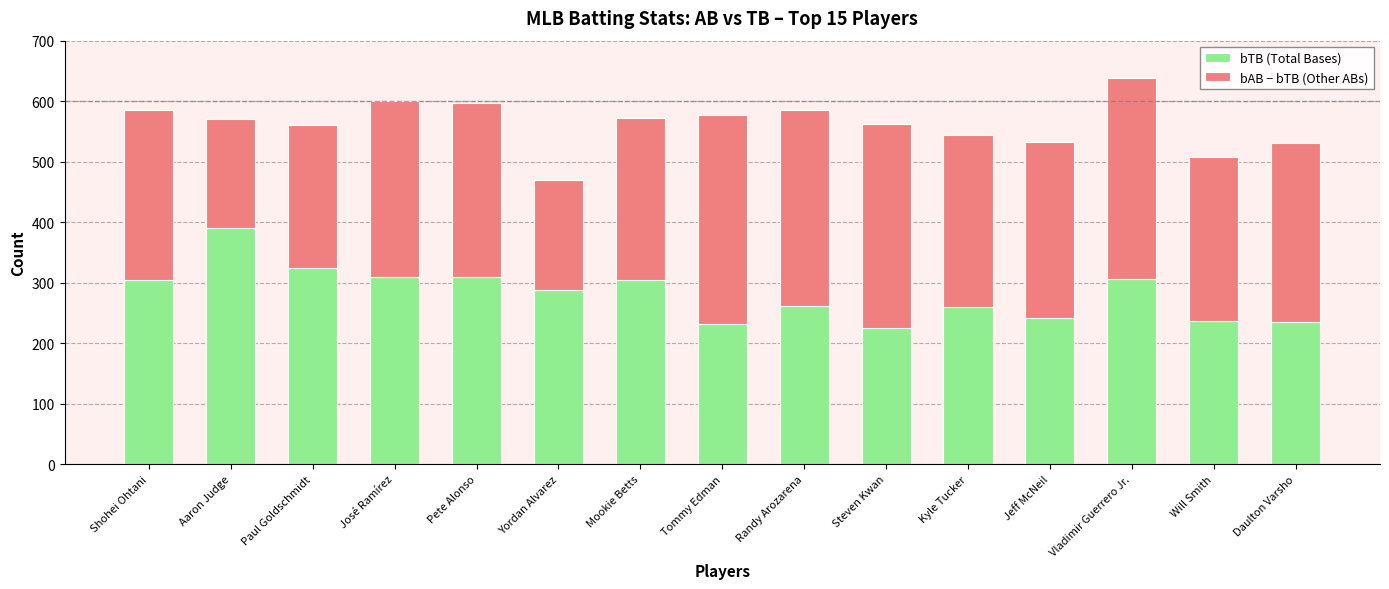

What is the lowest value of the bTB (Total Bases) series?

225